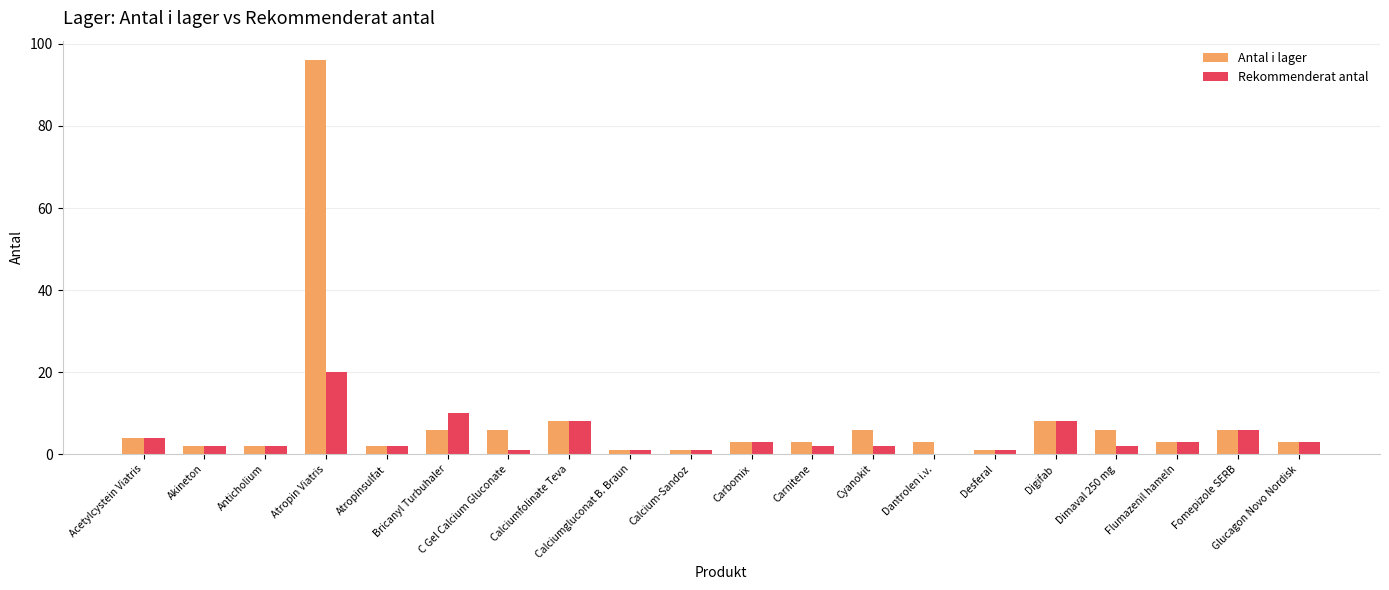

What is the highest value of the Rekommenderat antal series?

20